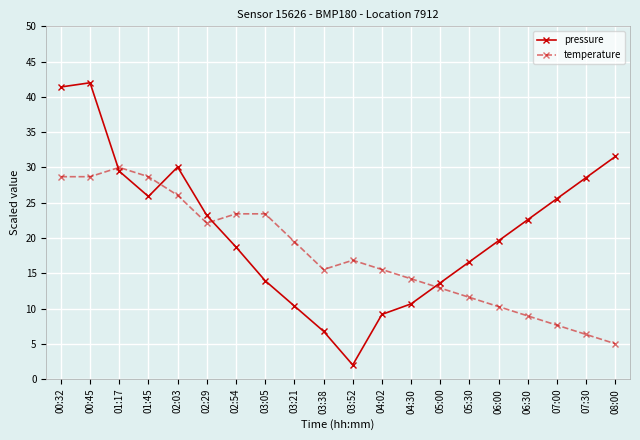

Read the temperature value at 03:38.

15.5